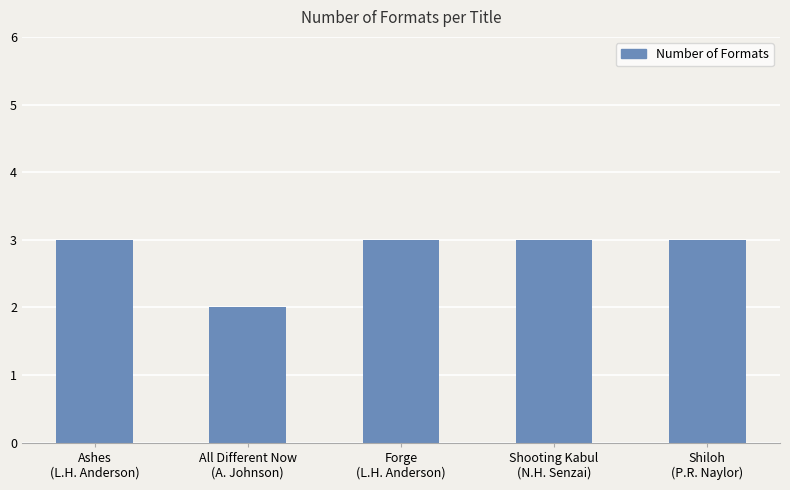

What is the minimum value shown in the chart?

2